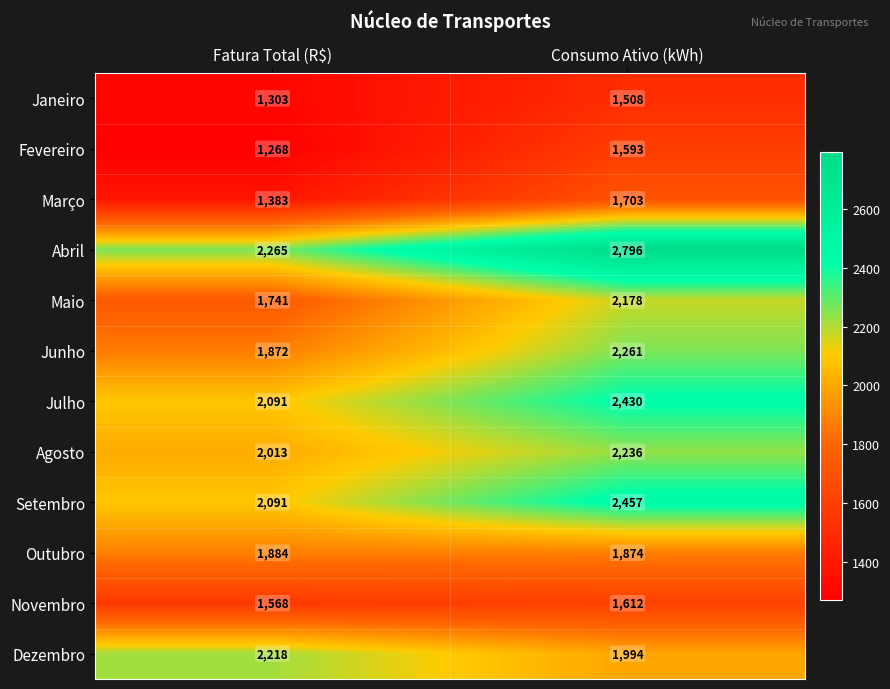

Which series changed the most between Fatura Total (R$) and Consumo Ativo (kWh)?

Abril